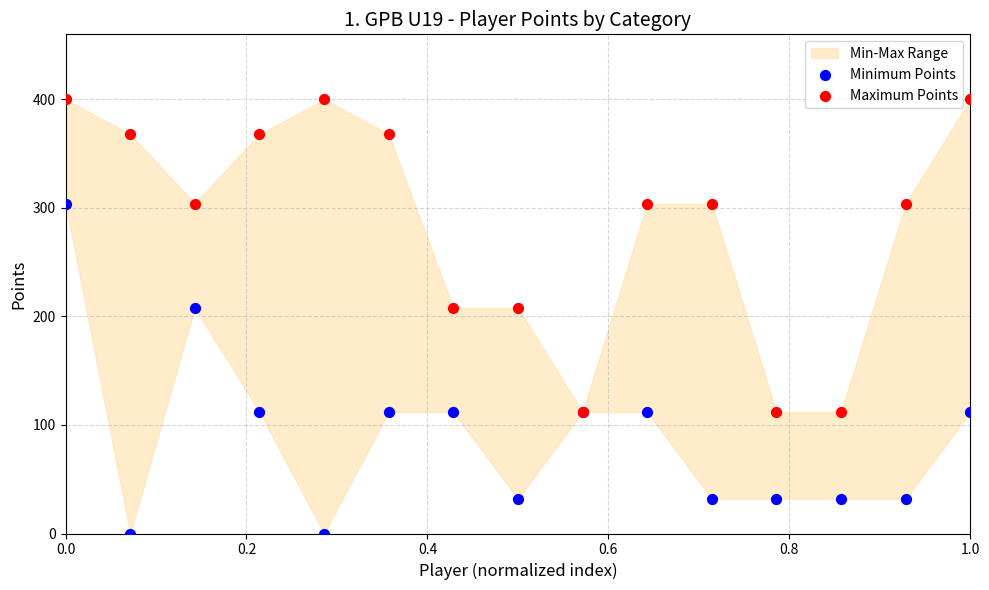

Which series has the largest Y range (max minus min)?

Minimum Points